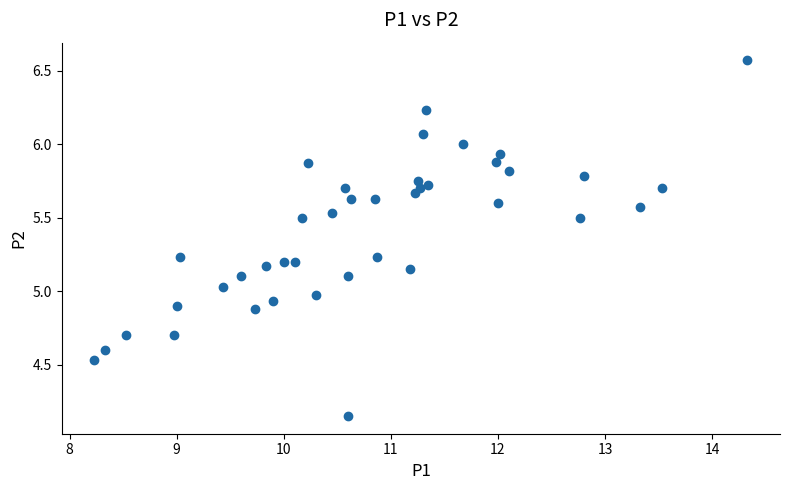

What is the range of Y values (max minus min)?

2.4